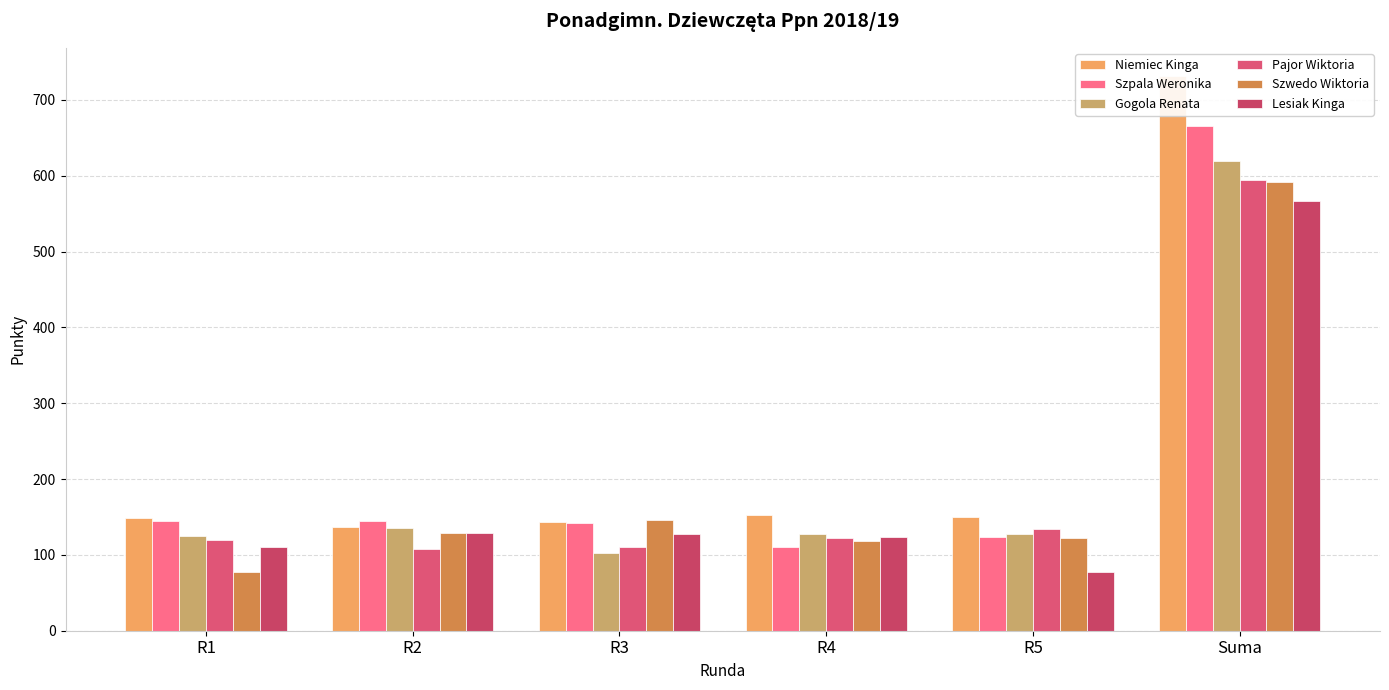

How many data points in Niemiec Kinga are above 150?

2